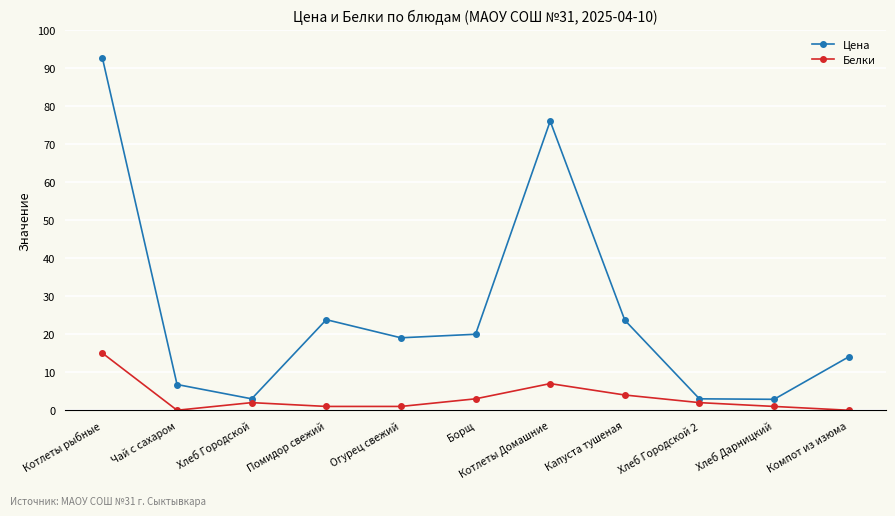

What is the highest value of the Цена series?

92.5